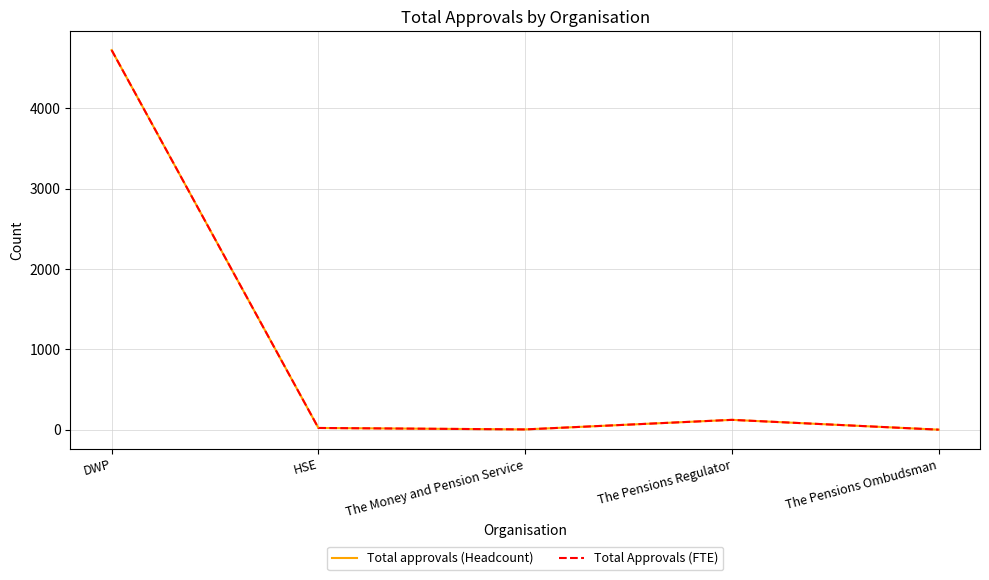

What is the difference between the second highest and minimum values in the Total Approvals (FTE) series?

122